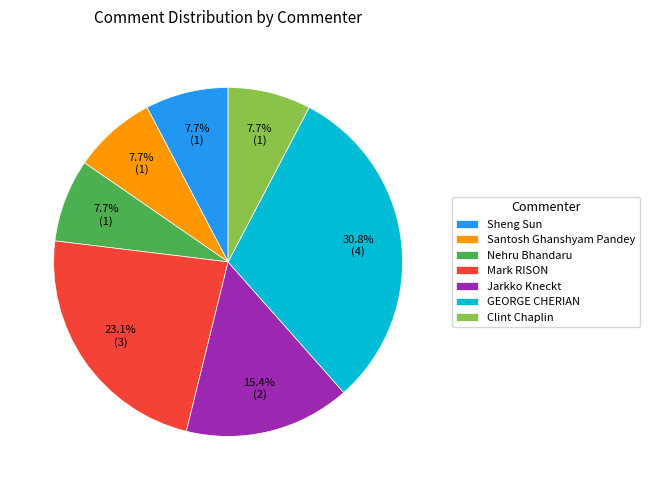

What is the largest slice in the pie chart?

GEORGE CHERIAN